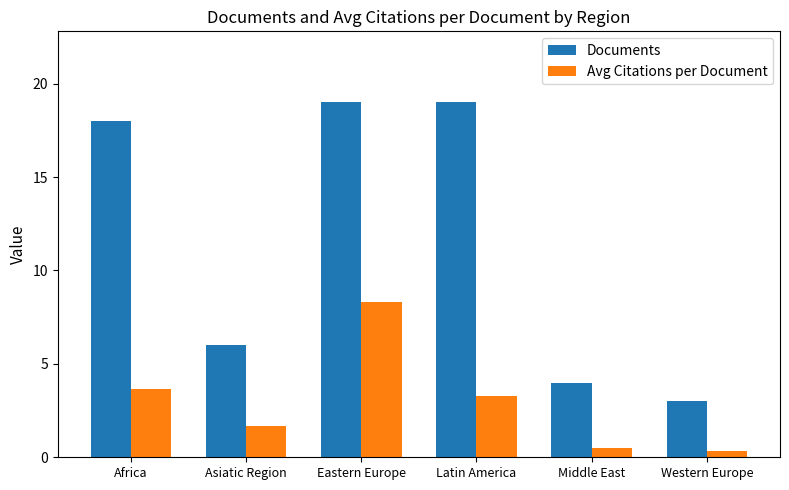

What is the label of the 2nd bar from the left?

Asiatic Region